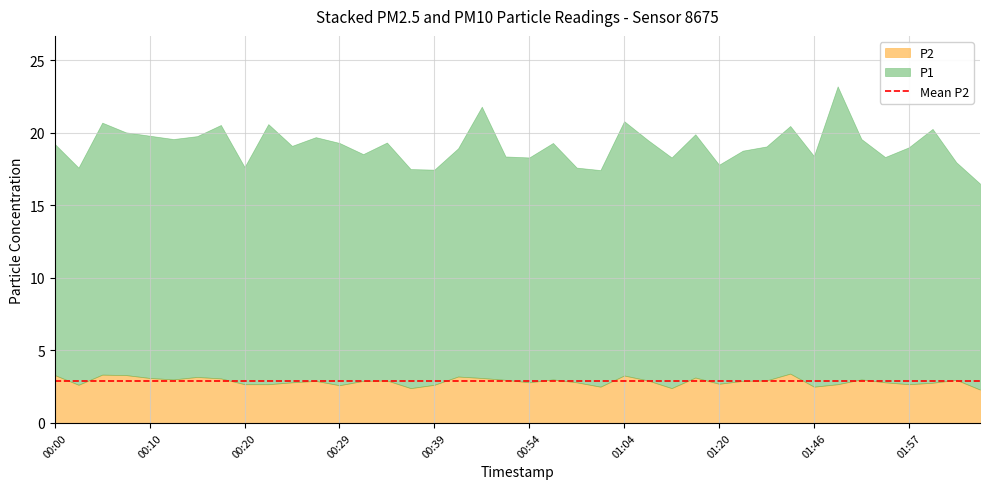

True or false: P1 and P2 cross at least once.

False